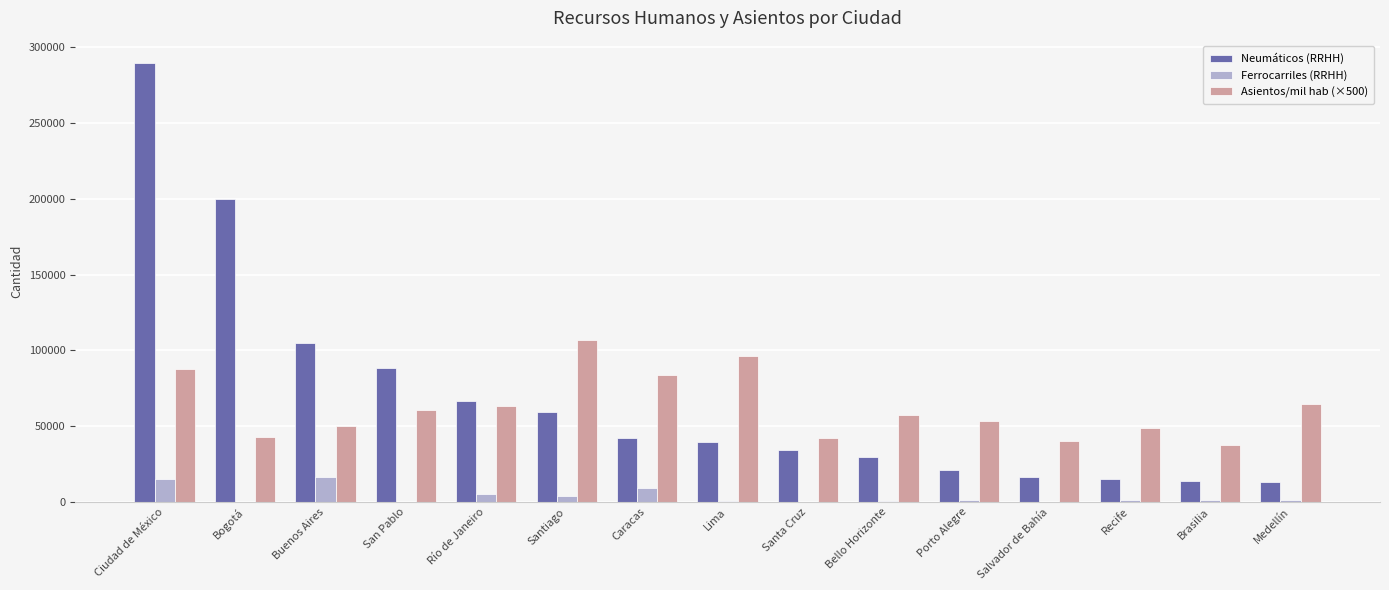

What is the sum of all Ferrocarriles (RRHH) values?

57027.0